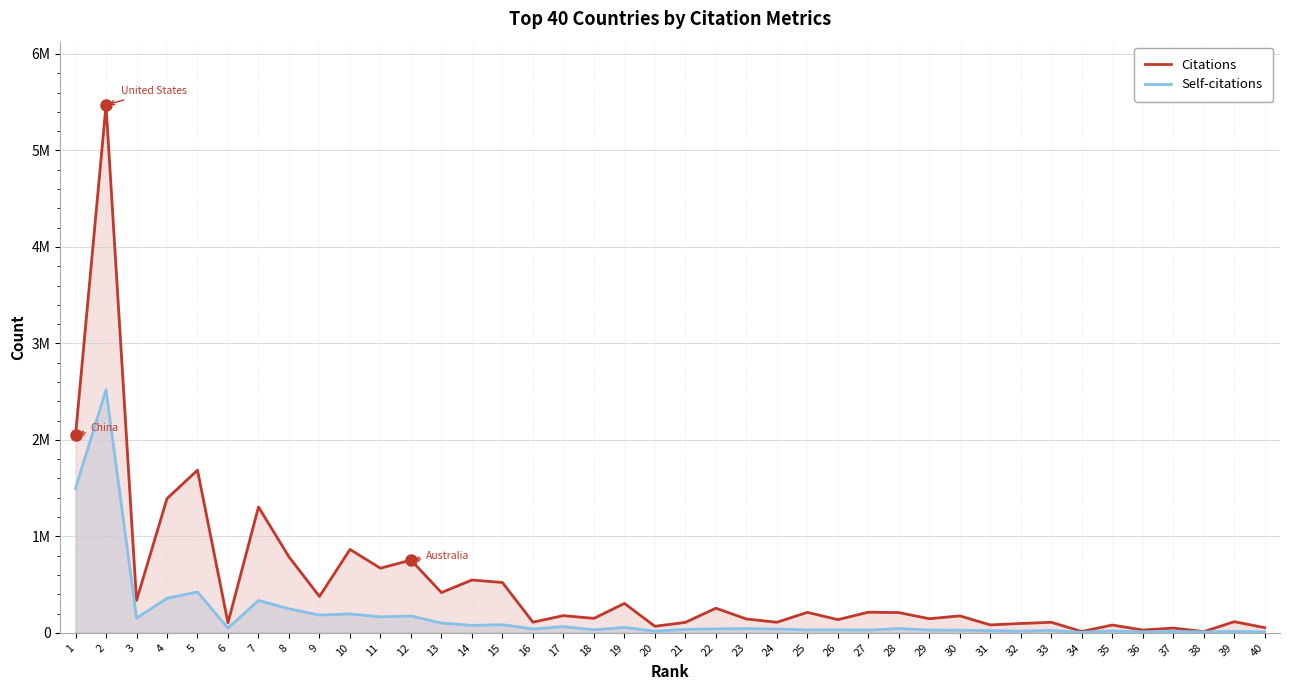

How many values in the Self-citations series exceed 40490?

19